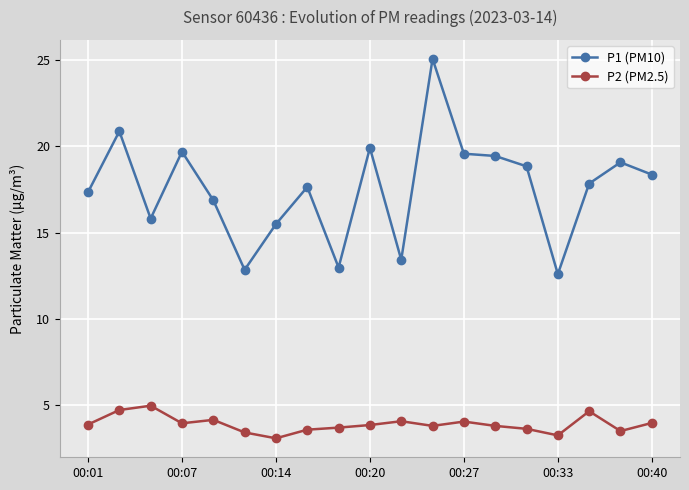

What is the value of the P2 (PM2.5) point at the 19th from the left?

4.0